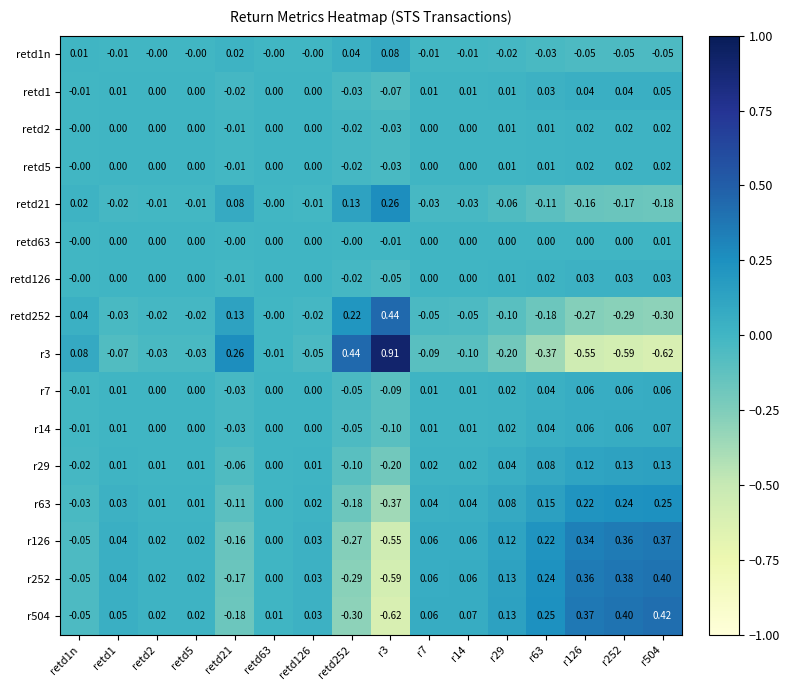

Is the value of r14 at retd1n greater than the value of r7 at r63?

No